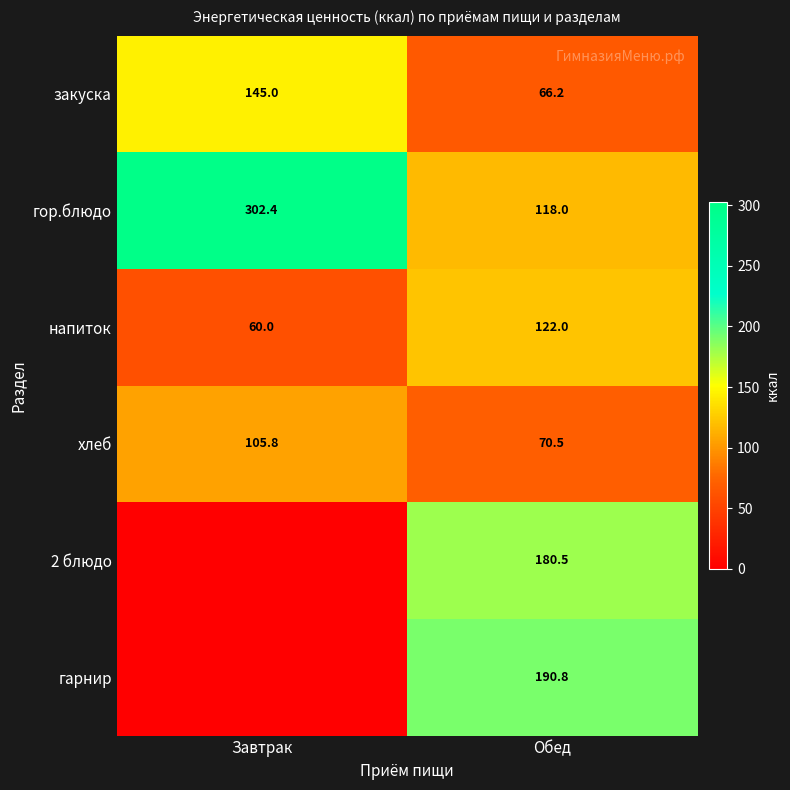

What is the difference between the maximum and minimum values in the напиток series?

62.0